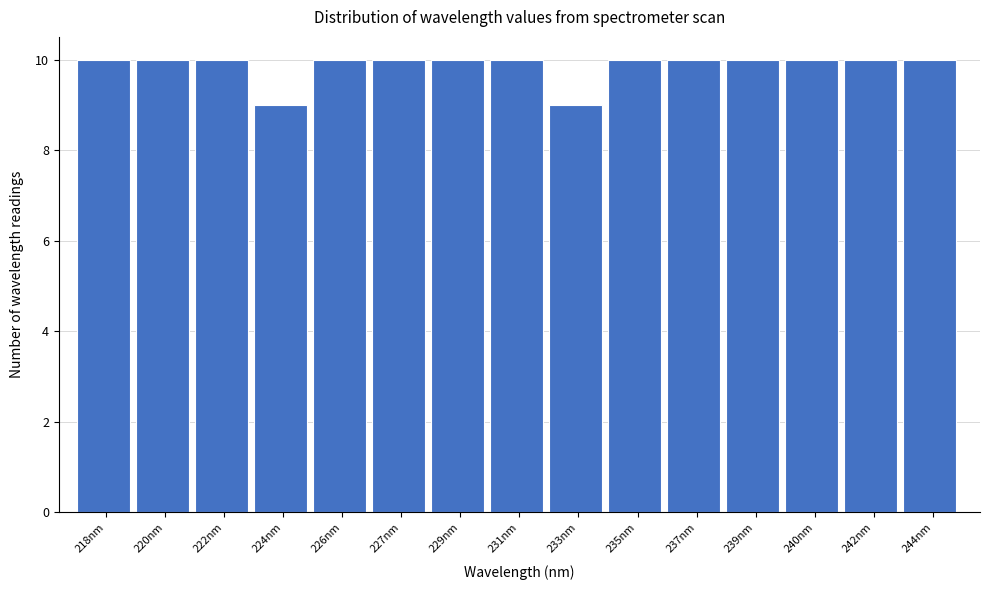

Reading left to right, transcribe all the data shown in this chart.

10	10	10	9	10	10	10	10	9	10	10	10	10	10	10